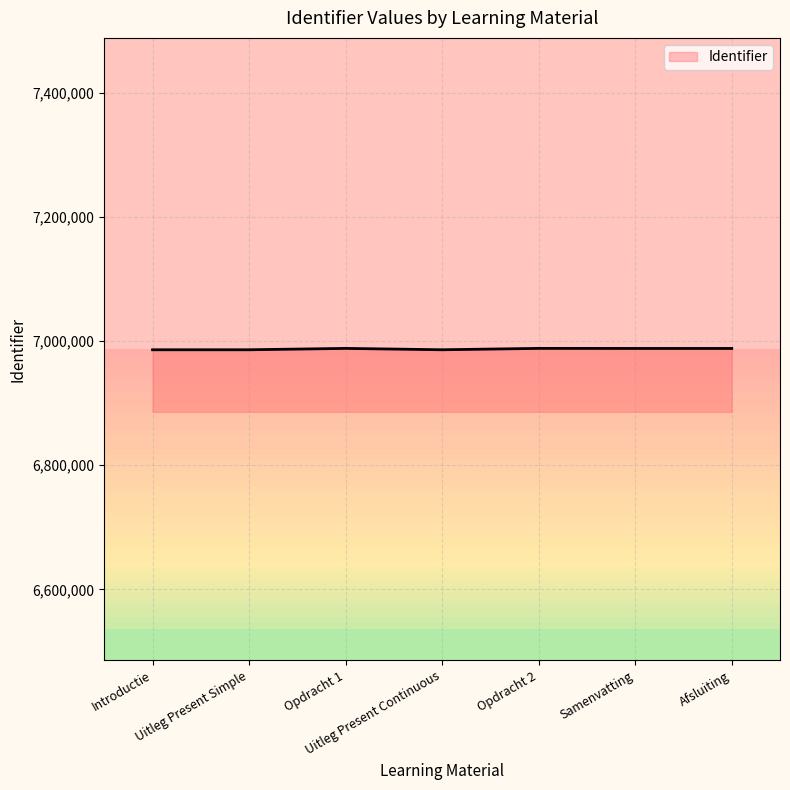

What is the maximum value shown in the chart?

6988161